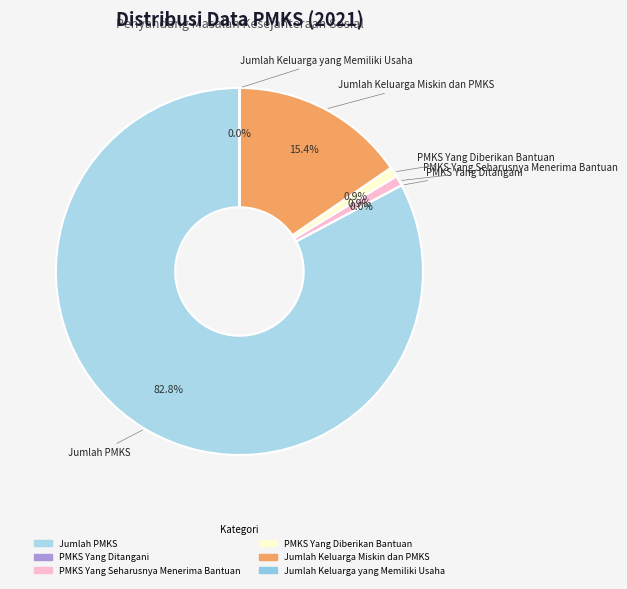

To the nearest percent, what is the difference between the largest and smallest slice percentages?

83%